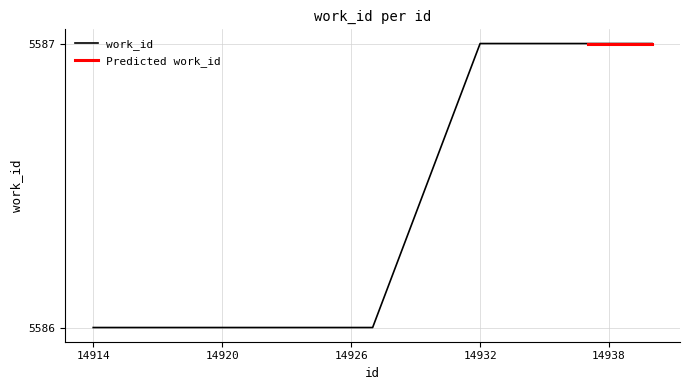

True or false: the data has more than 1 interior local peaks.

False